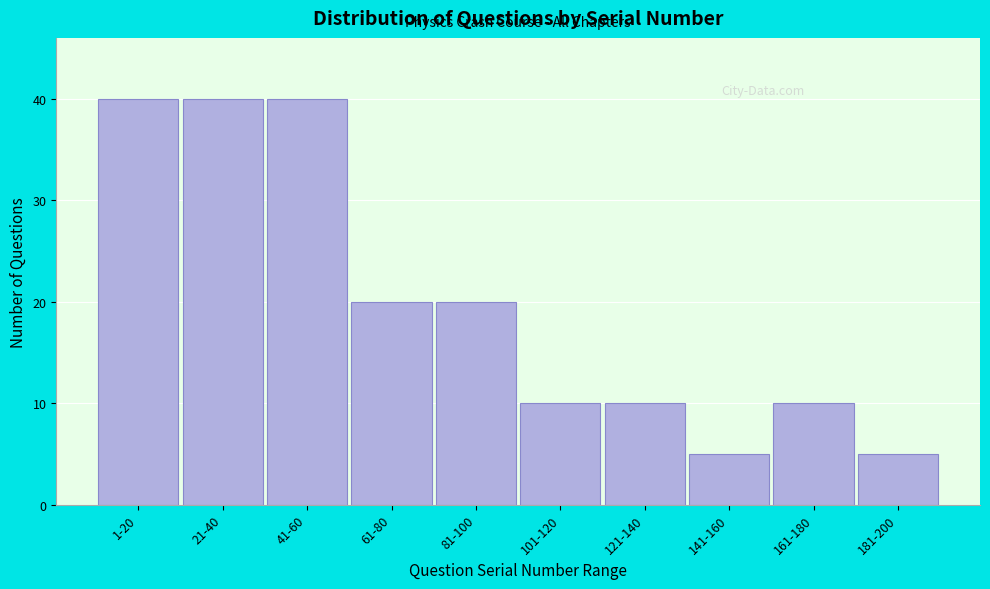

Reading right to left, what are all the values shown in this chart?

181-200=5	161-180=10	141-160=5	121-140=10	101-120=10	81-100=20	61-80=20	41-60=40	21-40=40	1-20=40